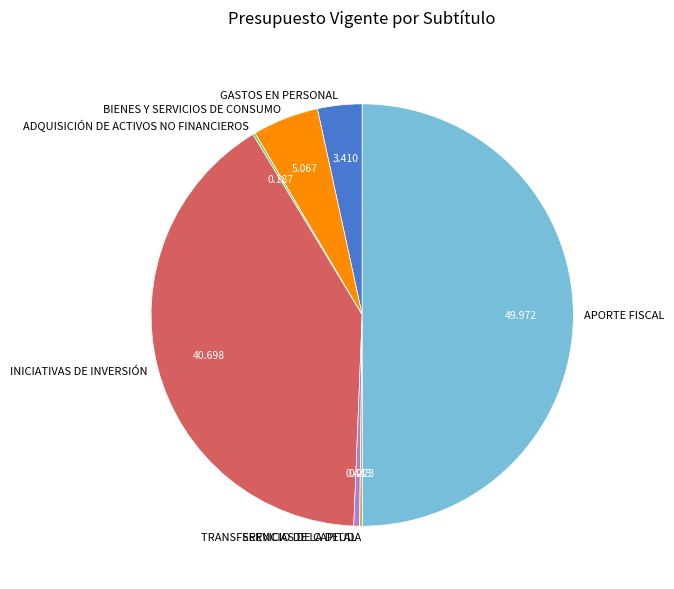

True or false: INICIATIVAS DE INVERSIÓN accounts for 41% of the total.

True